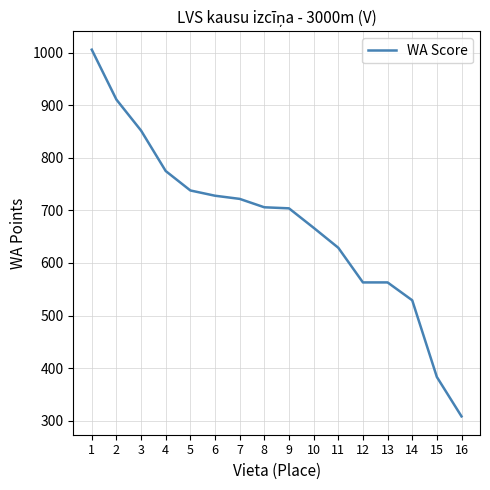

Which label corresponds to the largest value in the chart?

1